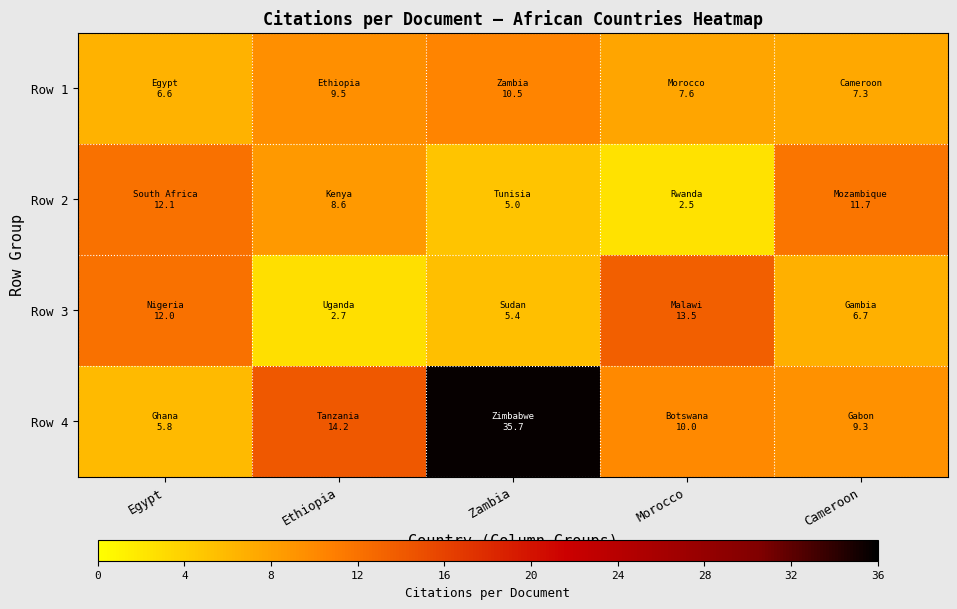

At Morocco, list the series in order from smallest to largest.

Row 2, Row 1, Row 4, Row 3